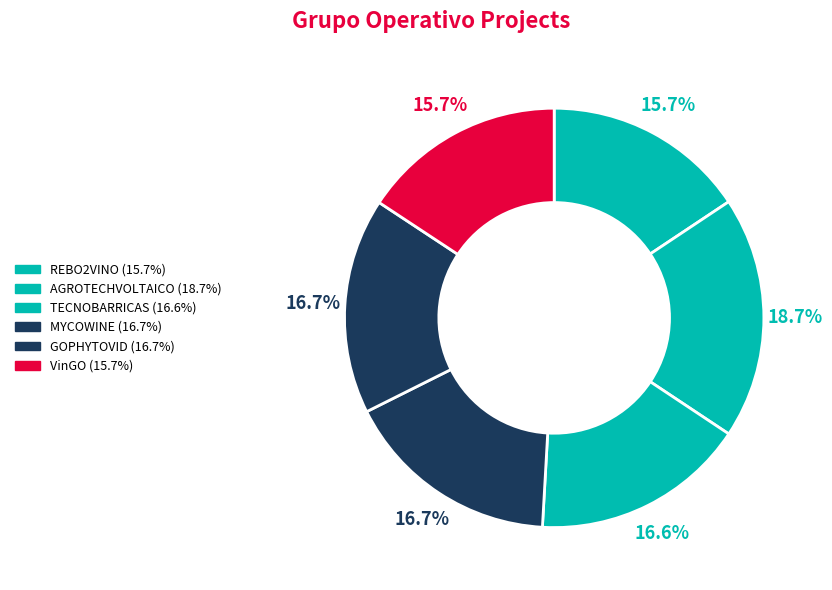

Combined, do VinGO and TECNOBARRICAS account for over 50%?

No